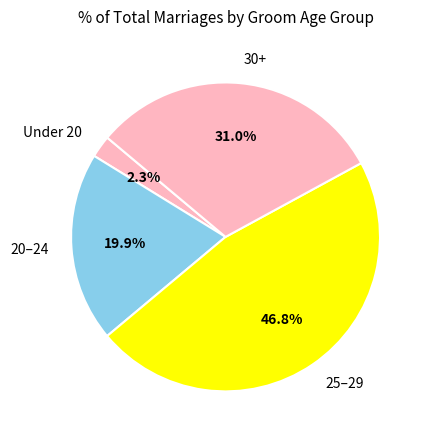

Is 25–29 the majority of the pie?

No